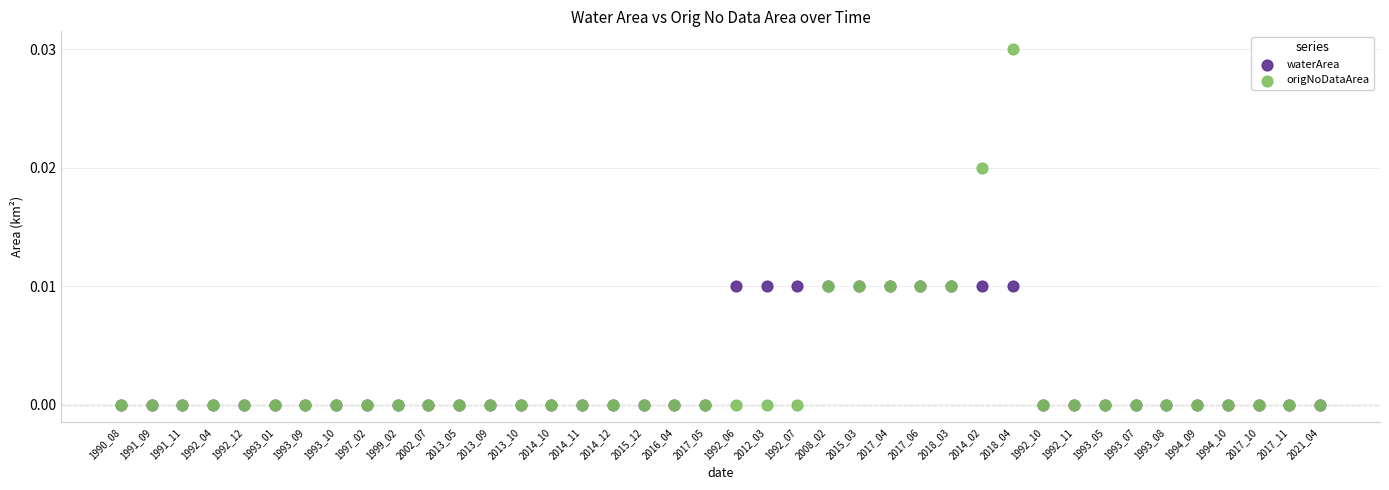

What are all the series names shown in the legend?

waterArea, origNoDataArea